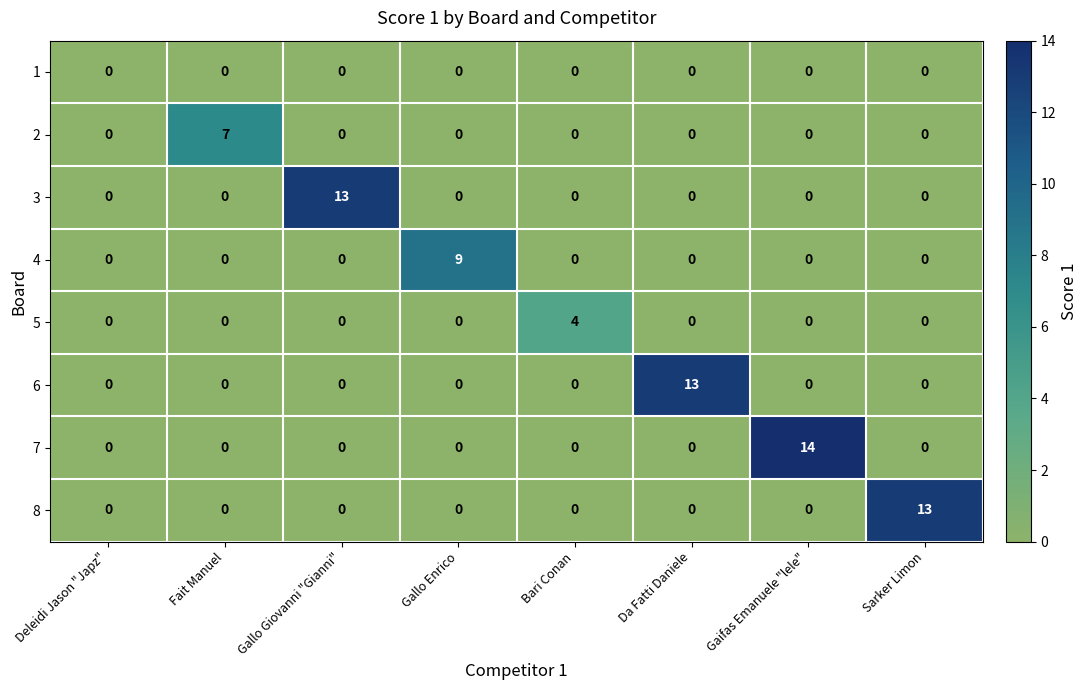

What is the total value across all series at Gallo Giovanni "Gianni"?

13